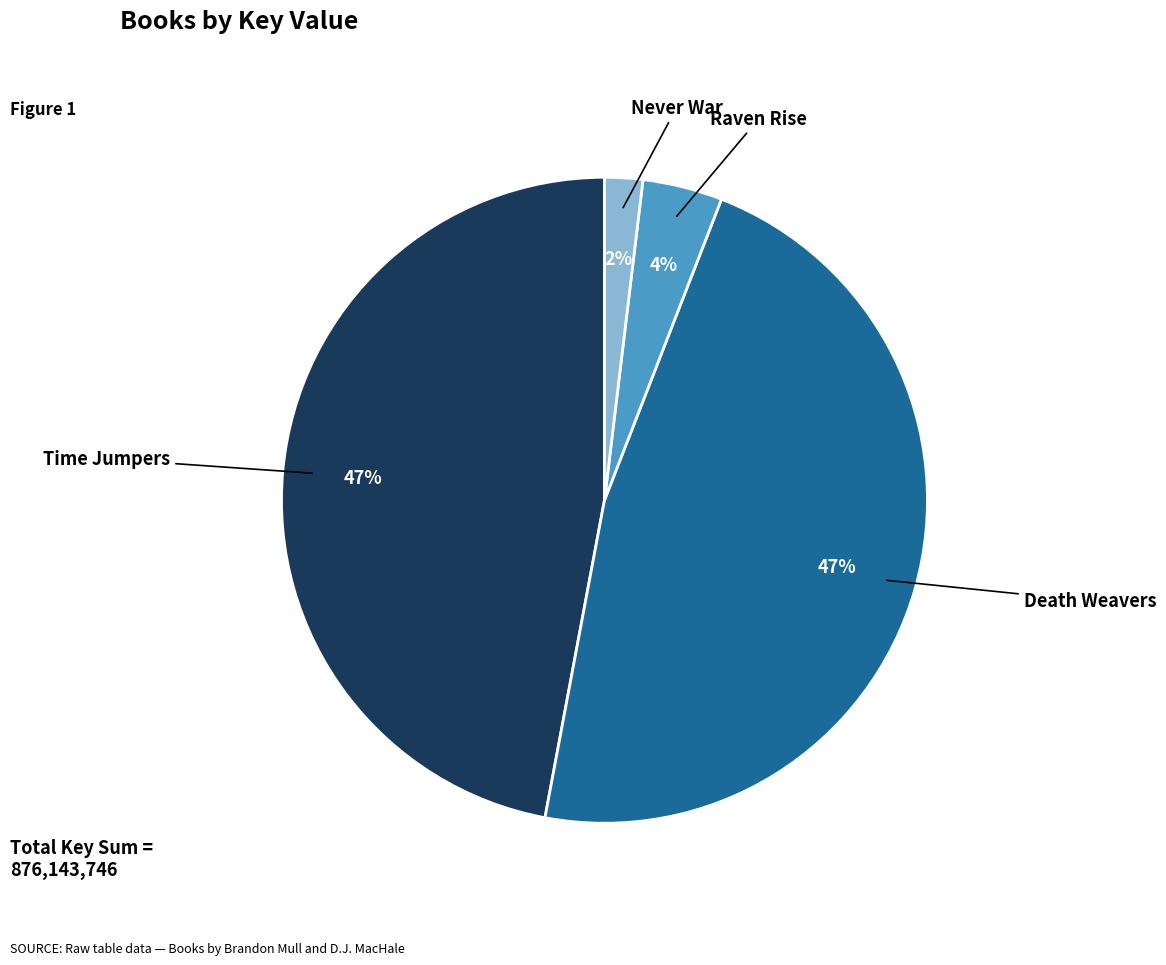

To the nearest percent, what is the difference between the largest and smallest slice percentages?

45%